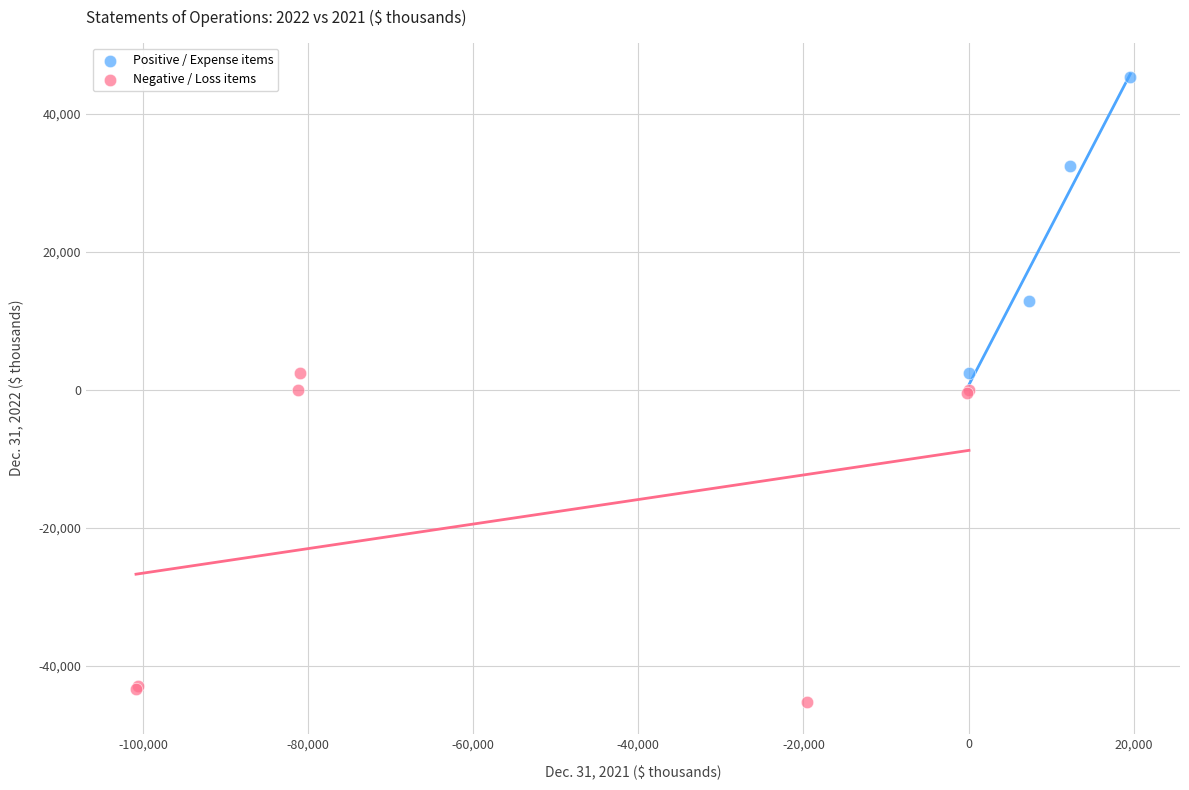

Which series contains the lowest Y value?

Negative / Loss items